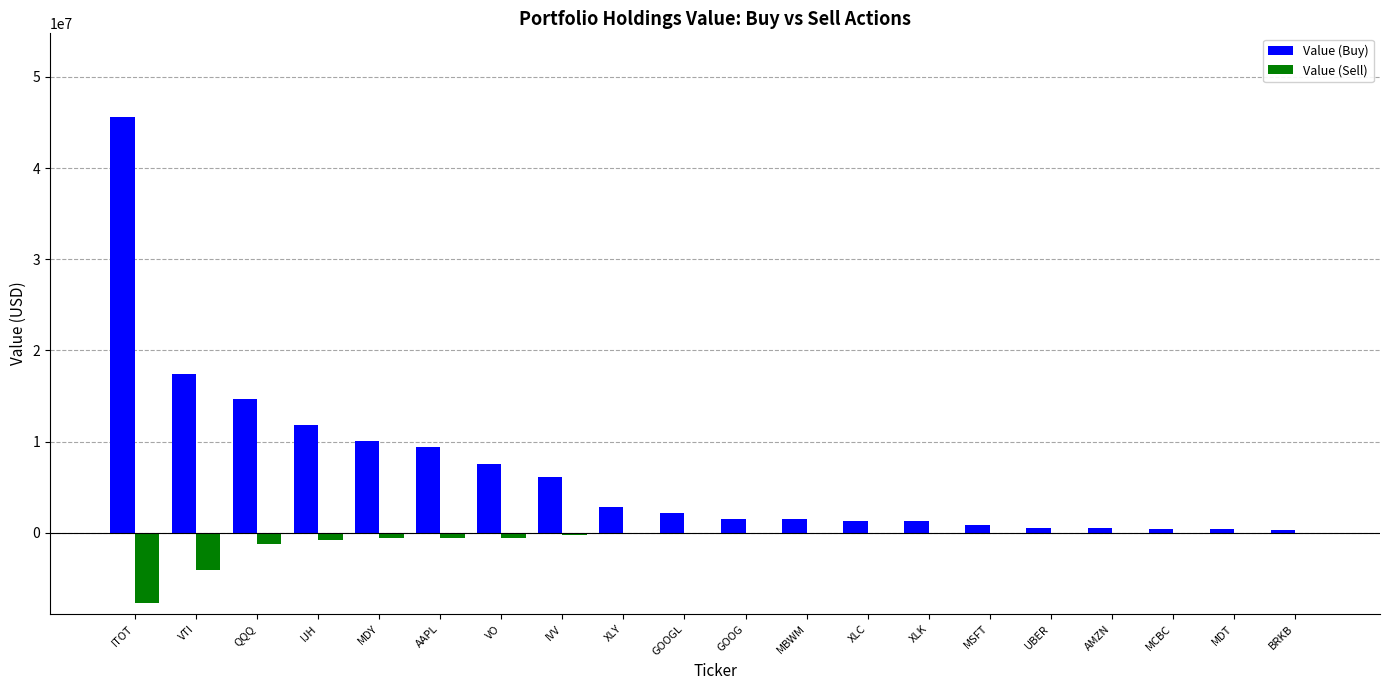

Which series has the largest total across all categories?

Value (Buy)